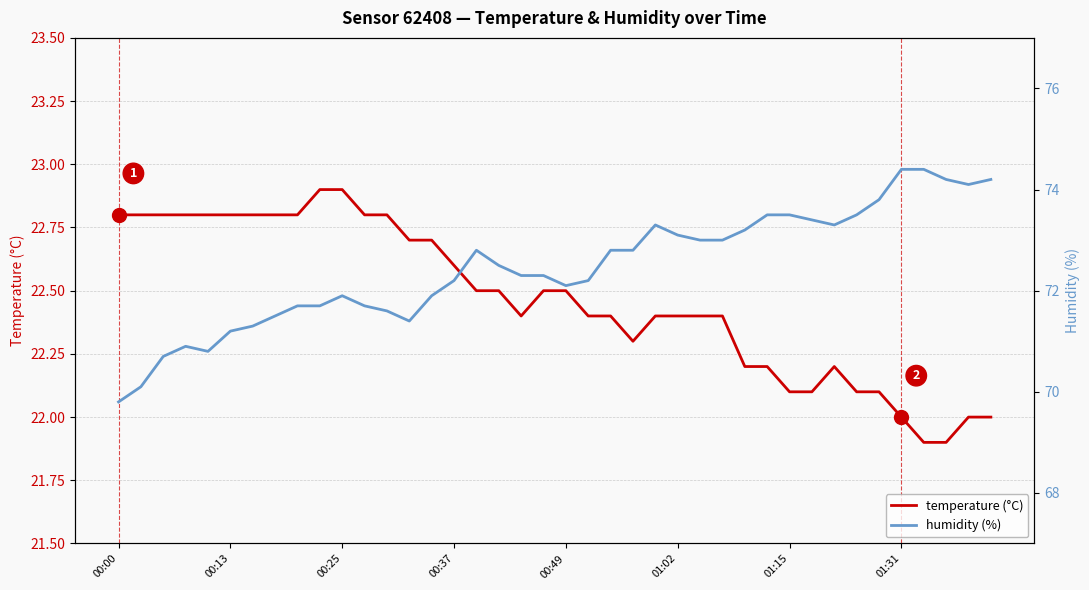

What is the sum of all temperature (°C) values?

898.5